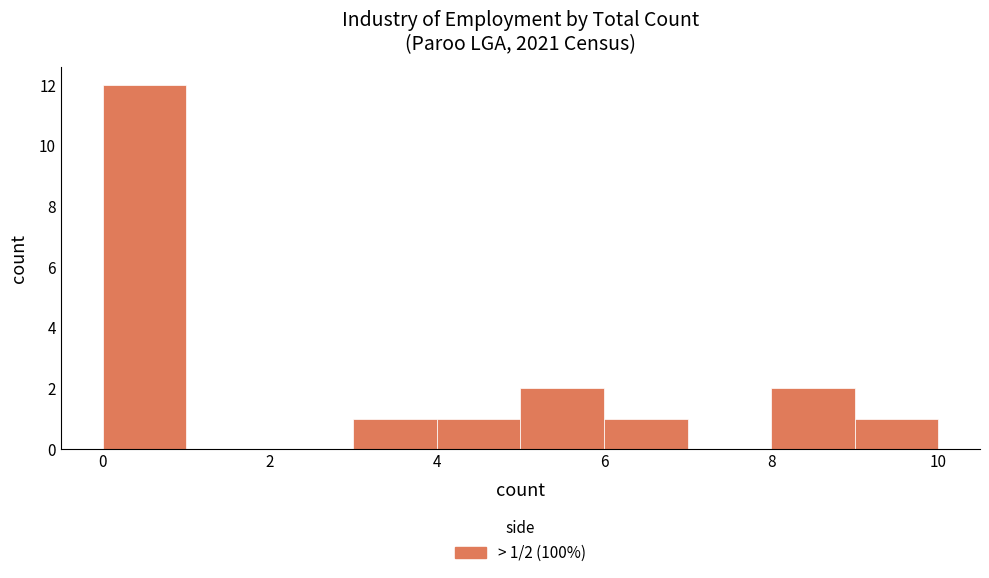

Which range on the x-axis has the tallest bar?

0 to 1